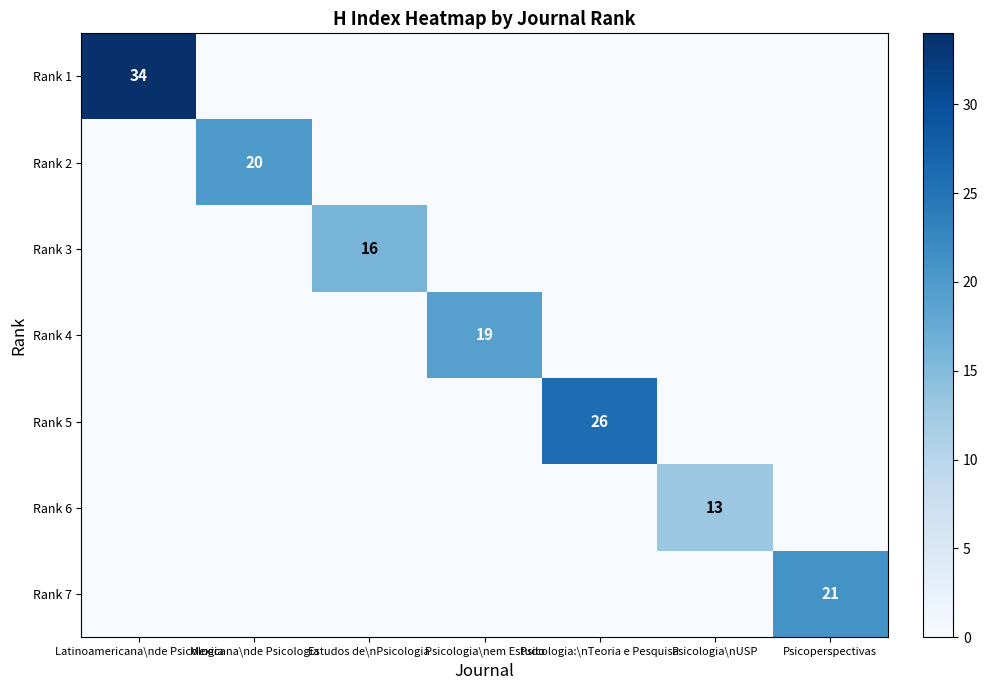

How many series are shown in this chart?

7